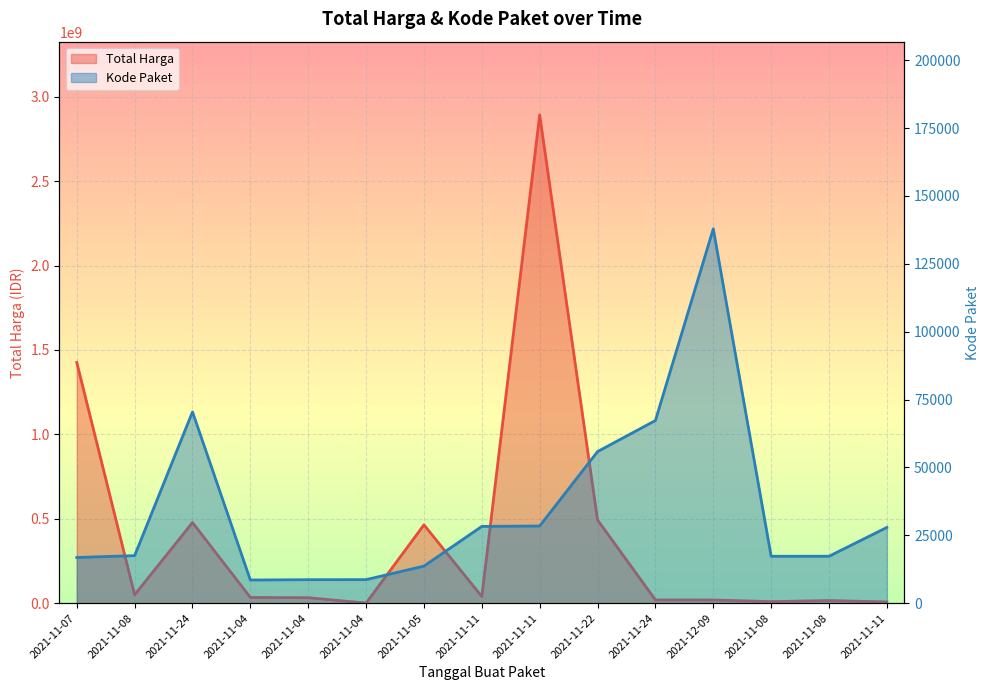

What is the difference between the second highest and minimum values in the Kode Paket series?

61923